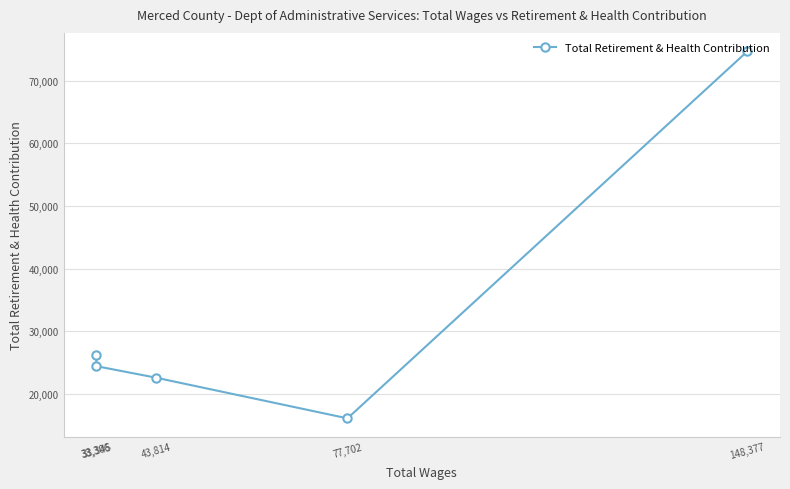

At which category does the chart reach its peak across all series?

148,377